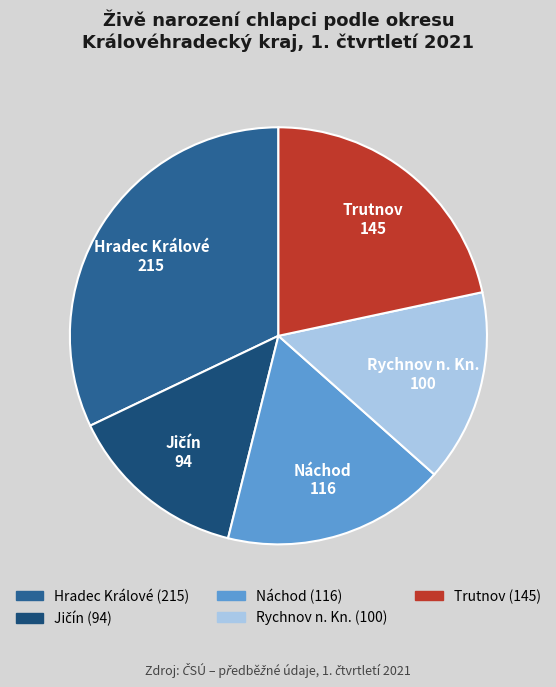

Do Náchod and Hradec Králové together represent more than half of the pie?

No